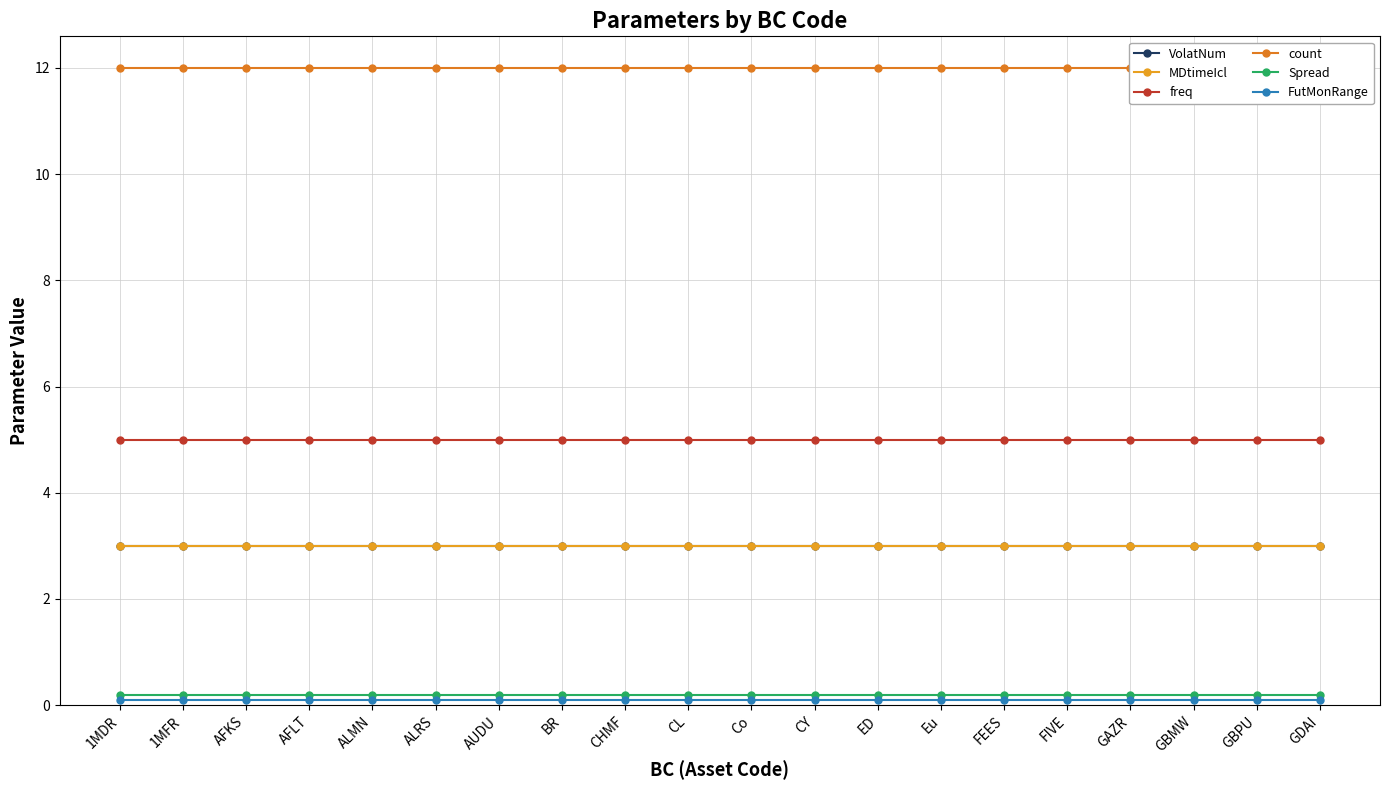

Between AFKS and CY, which is larger?

AFKS